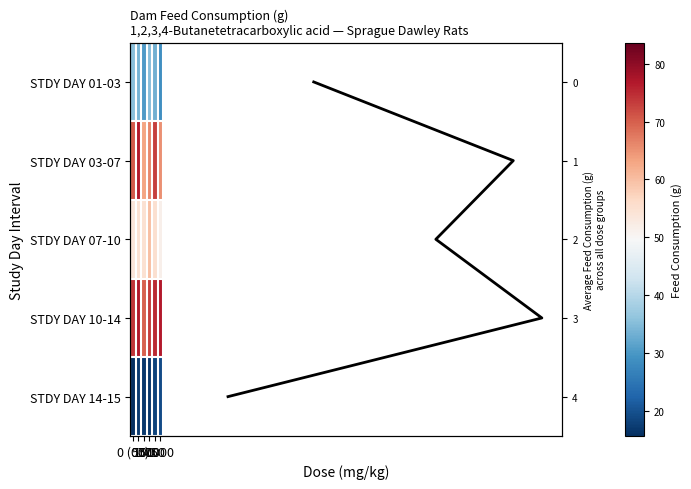

Is the value of STDY DAY 14-15 at 100 greater than the value of STDY DAY 10-14 at 0 (07)?

No